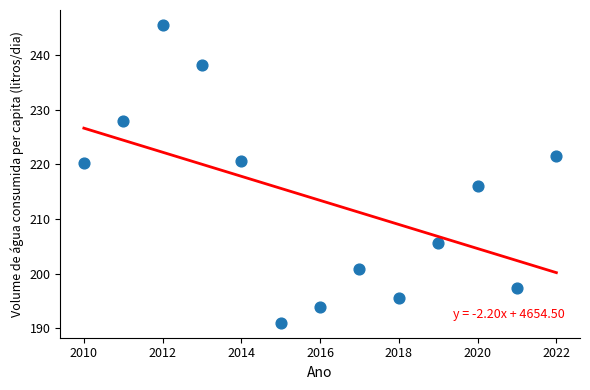

What is the range of Y values (max minus min)?

54.5